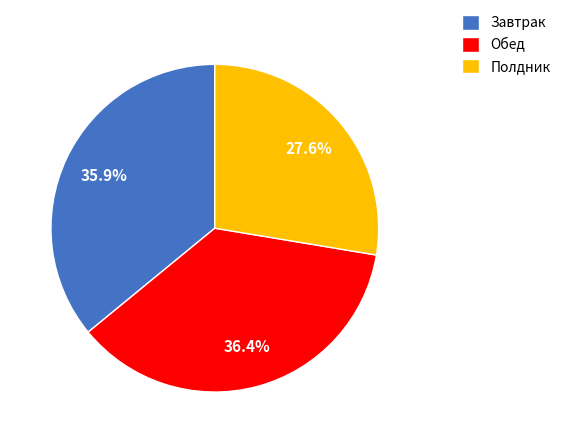

Rank the categories by value from highest to lowest.

Обед, Завтрак, Полдник